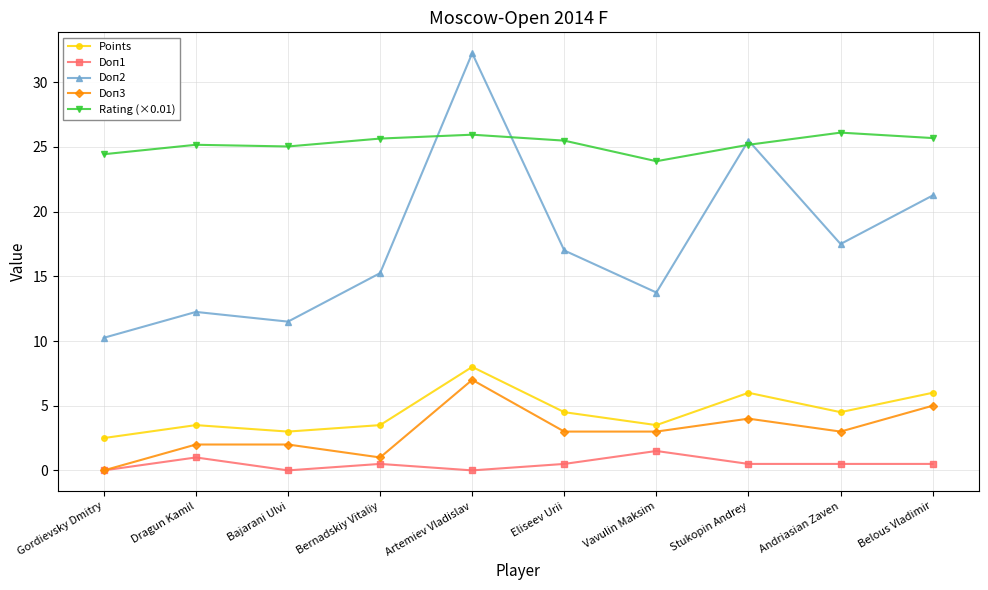

Count the Doп1 values in the range 0 to 1.

9